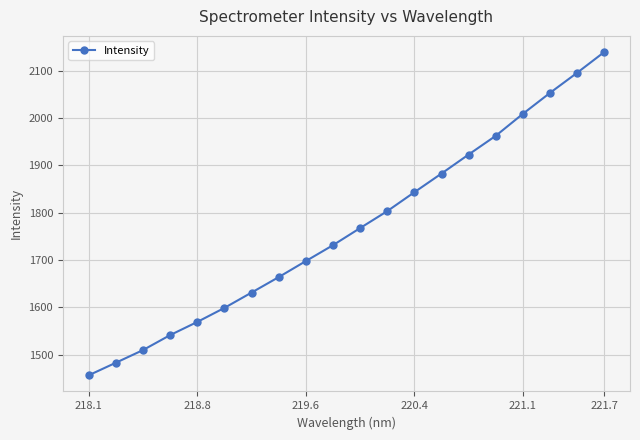

True or false: there are more than 2 points higher than both neighbors.

False